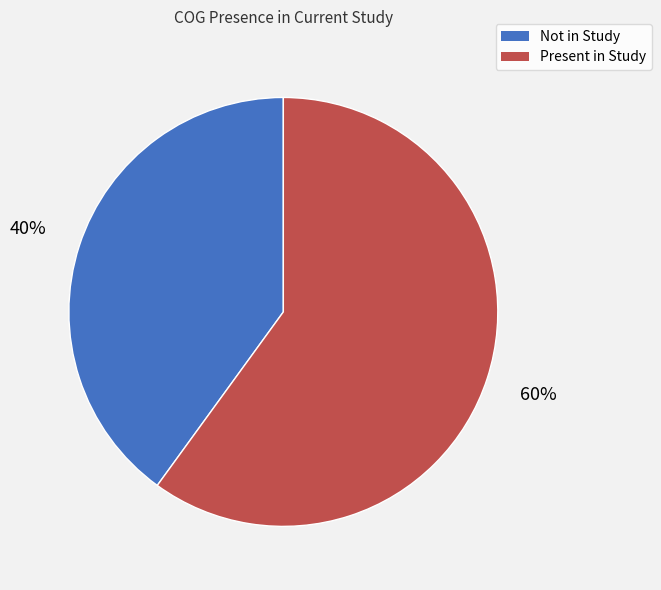

Is there any slice that represents more than half of the pie?

Yes